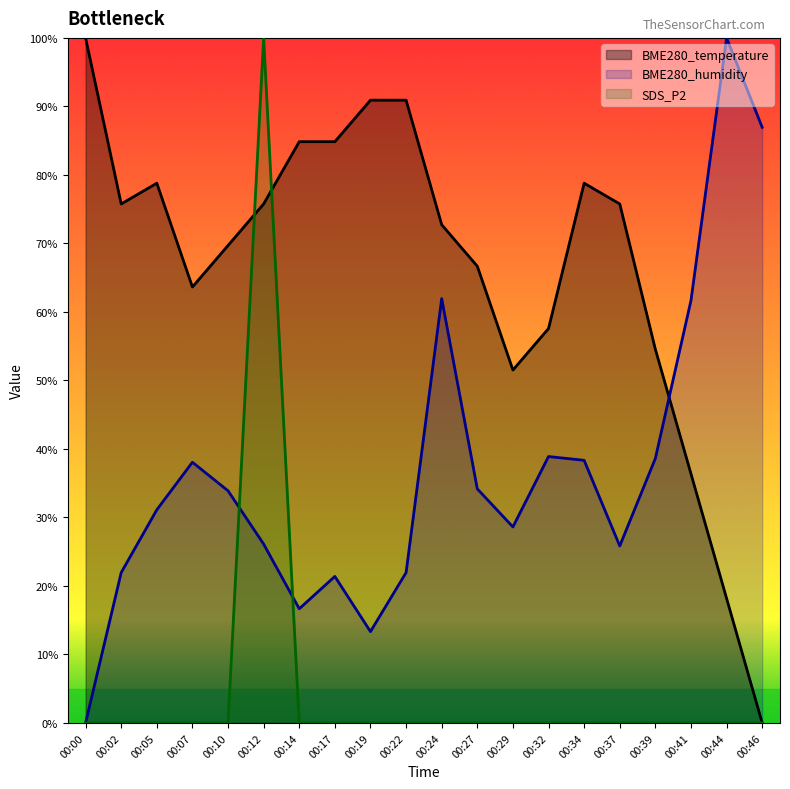

How many lines are shown in the chart?

3